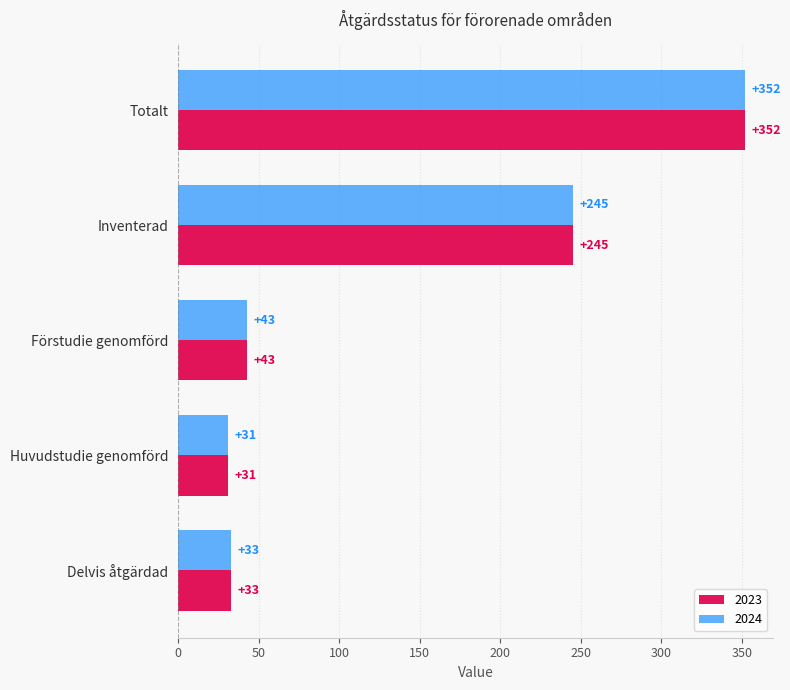

What is the total value across all series at Delvis åtgärdad?

66